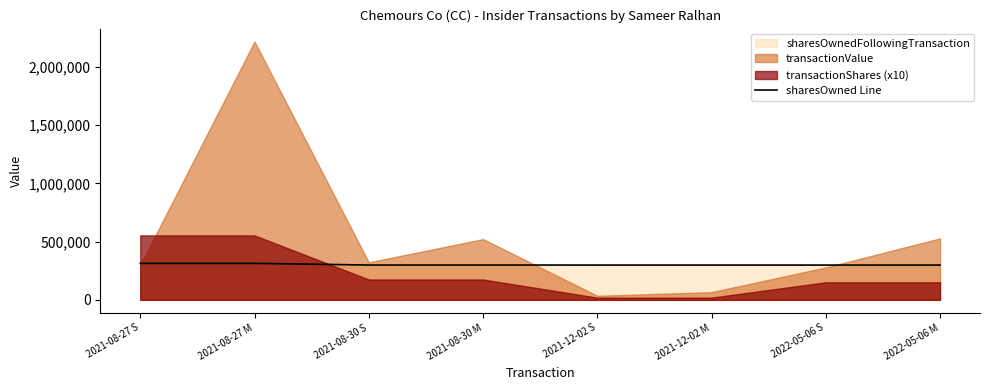

True or false: the data has more than 1 interior local peaks.

False